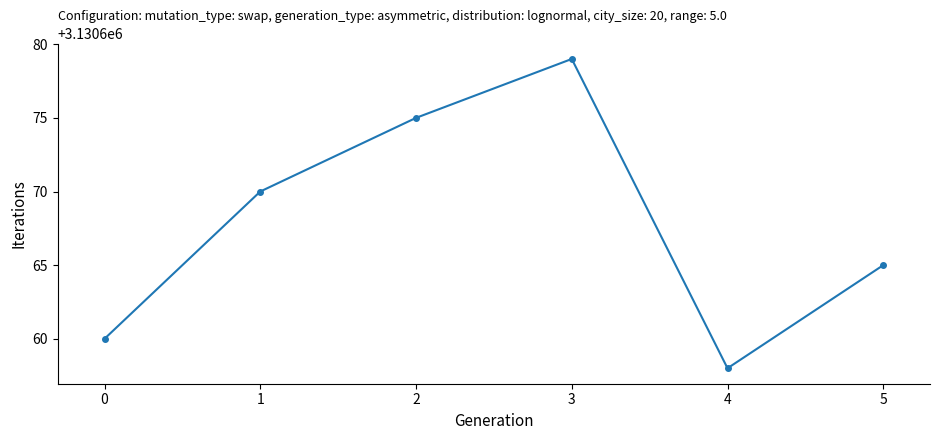

What is the sum of the values at 1 and 4?

6261328